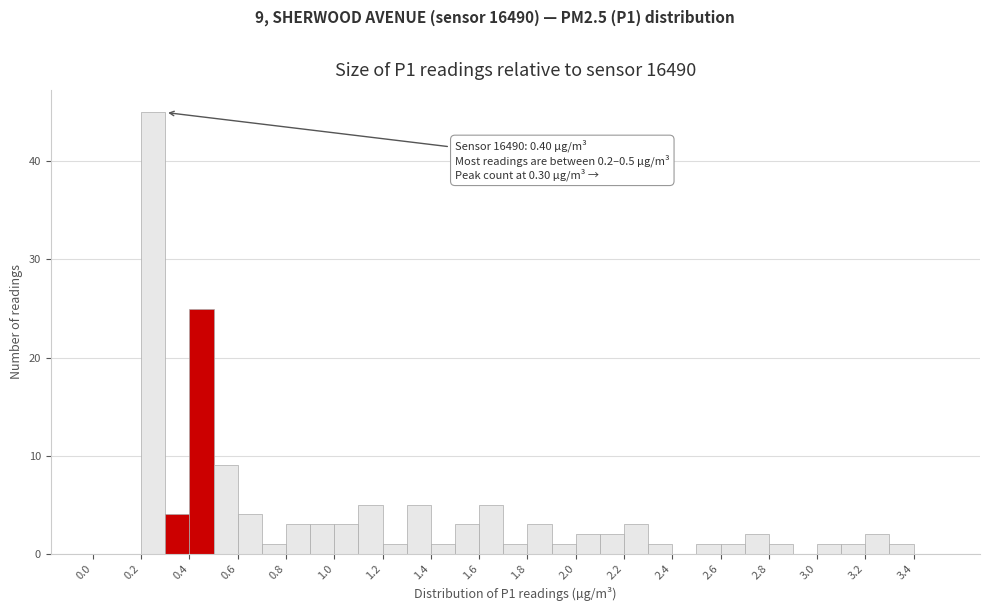

Which range on the x-axis has the tallest bar?

0.2 to 0.3